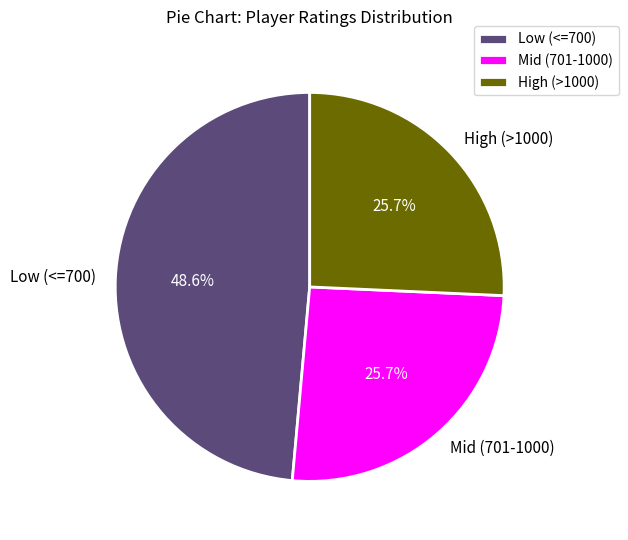

To the nearest percent, what is the average slice percentage?

33%